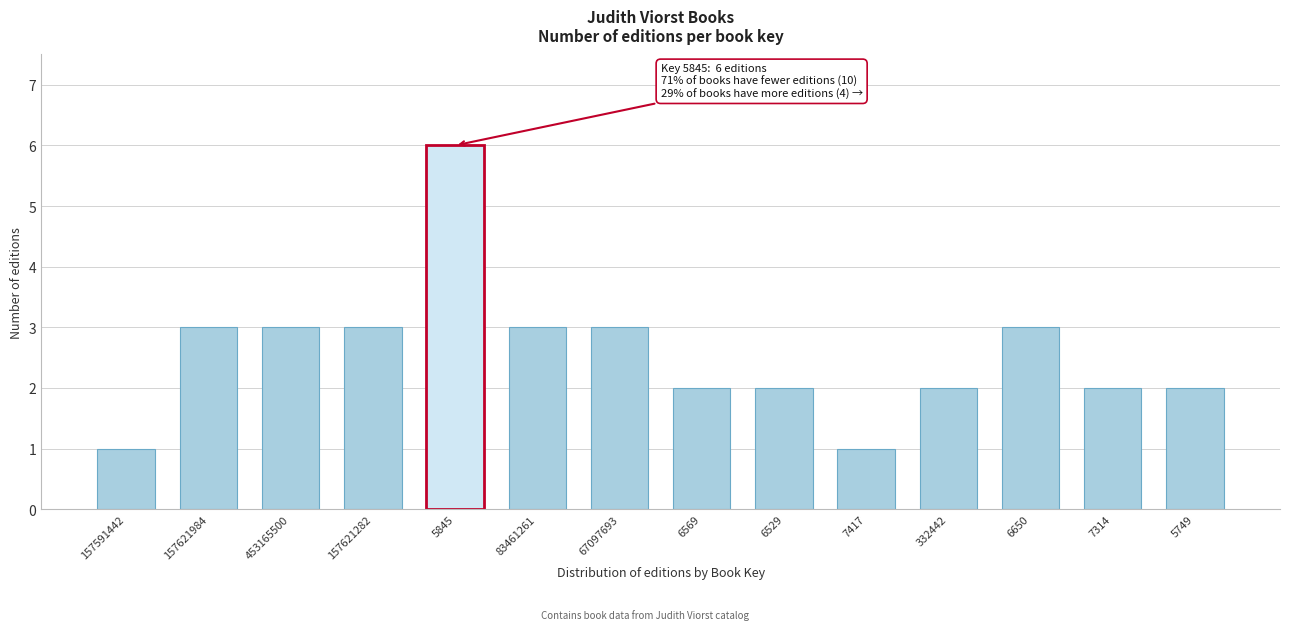

Reading right to left, what are all the values shown in this chart?

2	2	3	2	1	2	2	3	3	6	3	3	3	1